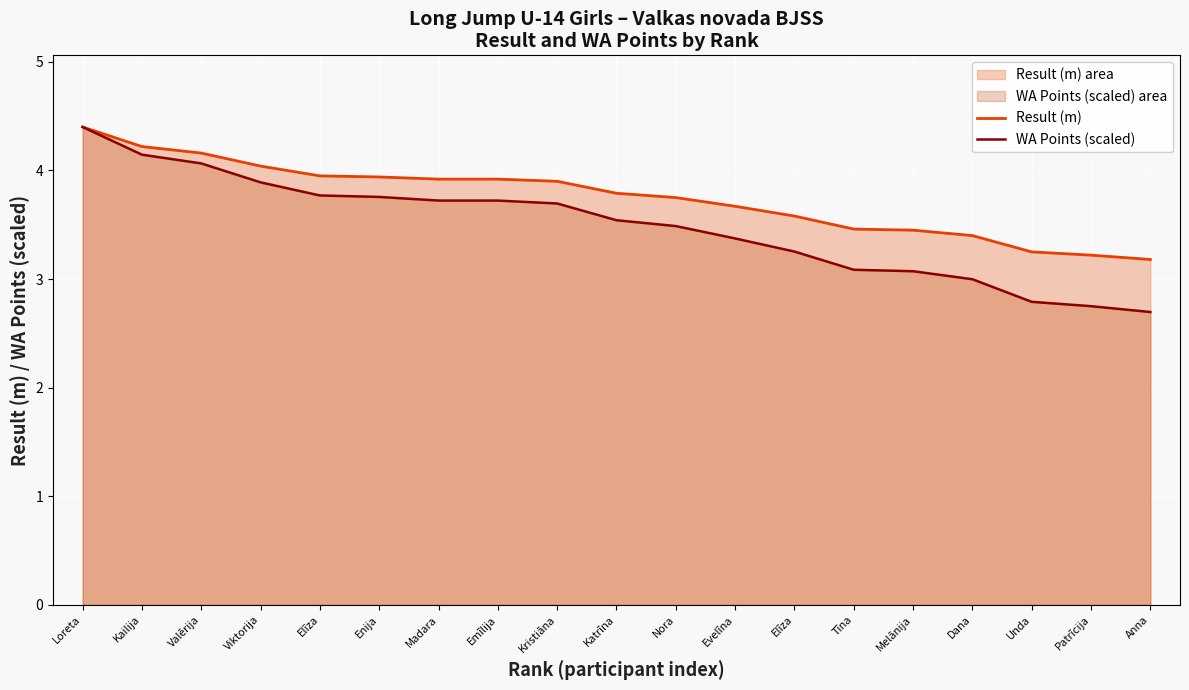

What is the total value across all series at Elīza?

7.7